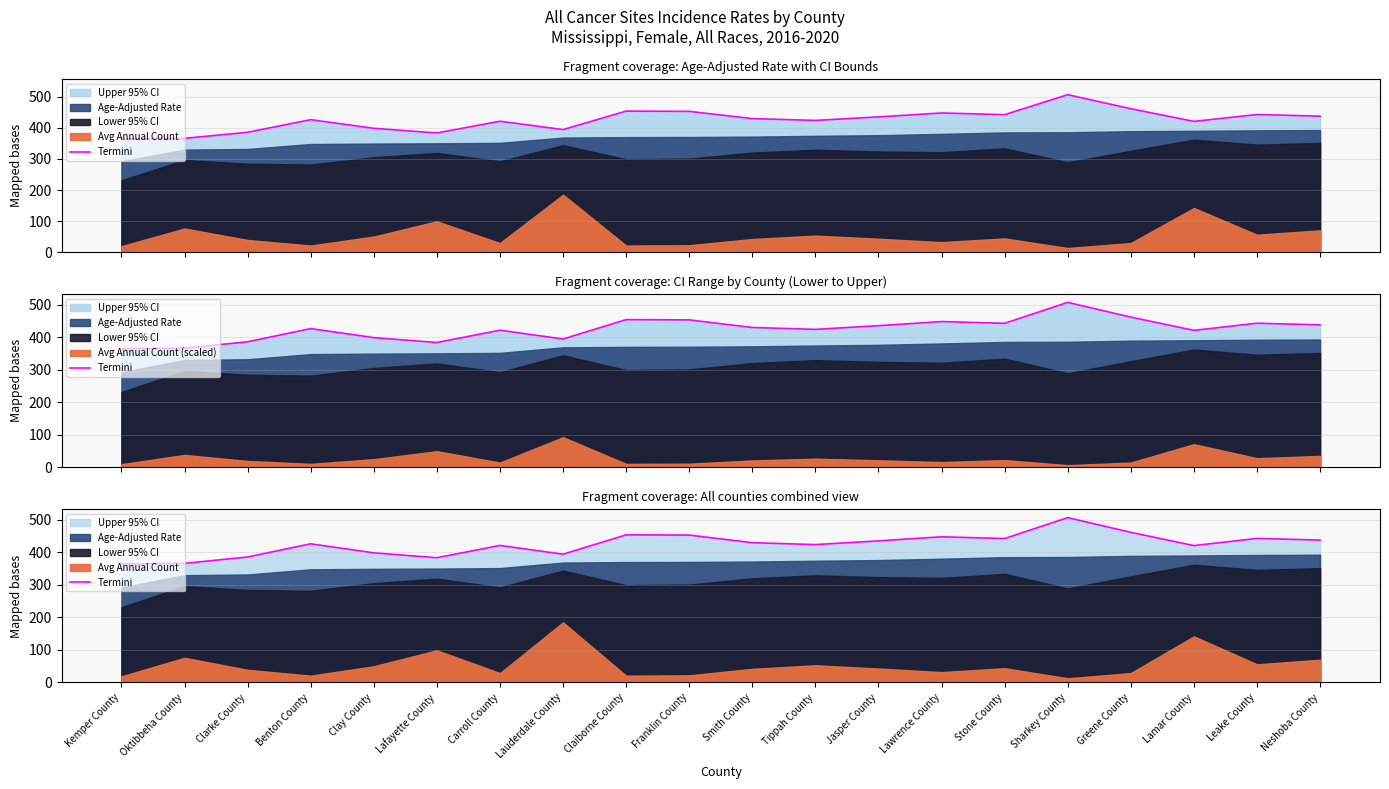

Reading right to left, transcribe all the data shown in this chart.

438.1	443.3	421.2	462.0	507.3	442.9	448.3	435.7	424.3	430.1	453.5	454.3	394.7	421.7	383.9	398.9	426.7	386.1	366.5	364.6